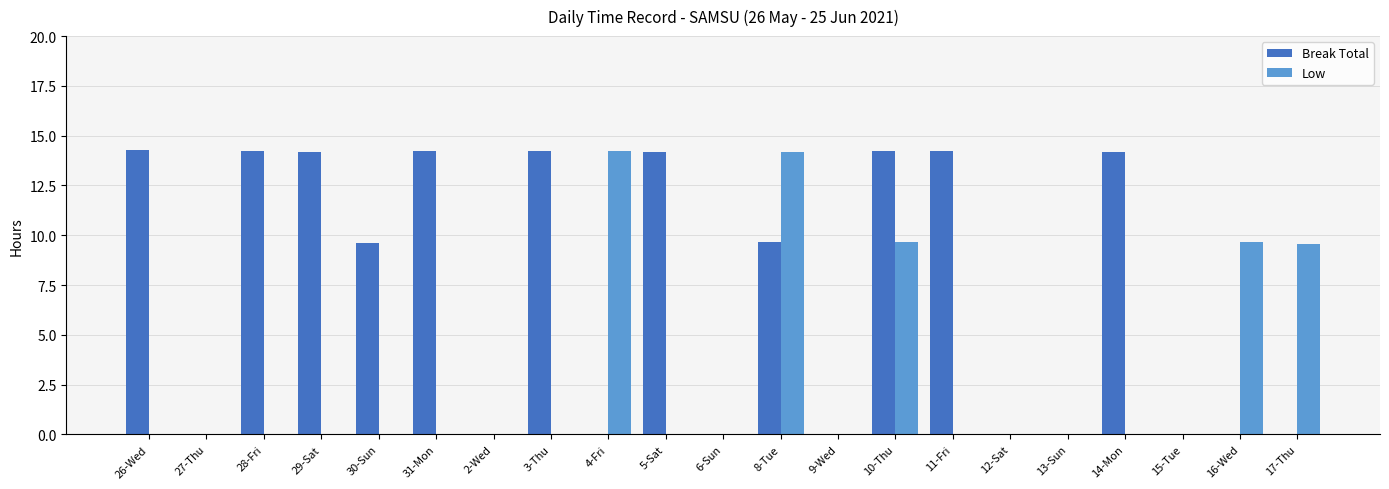

Read the Low value at 17-Thu.

9.6